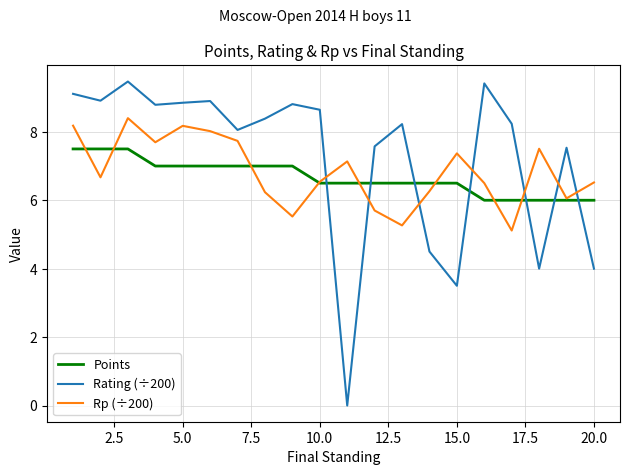

Which series has the widest spread of values?

Rating (÷200)